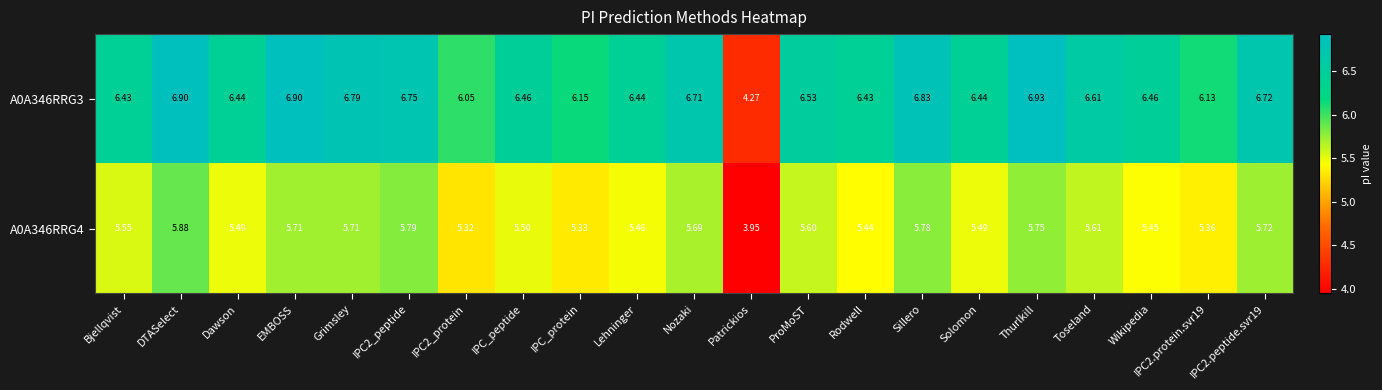

At which label is A0A346RRG3 closest to 5?

Patrickios